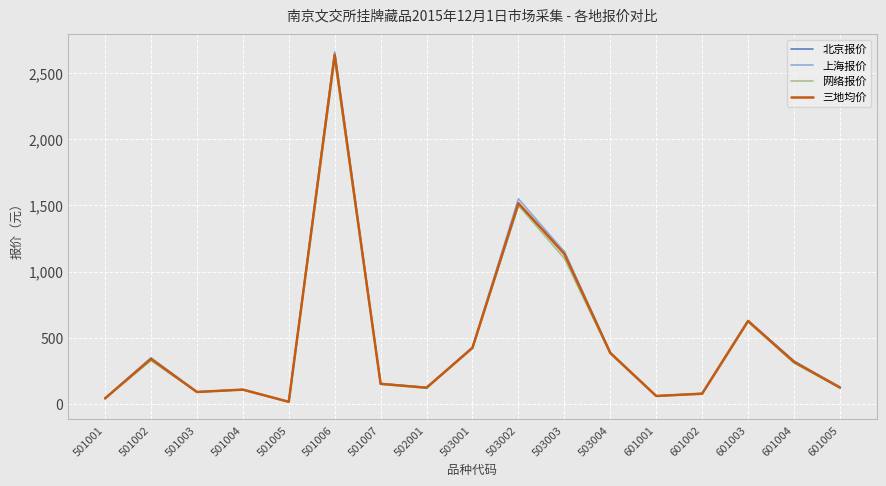

At which category is the sum across all series the highest?

501006